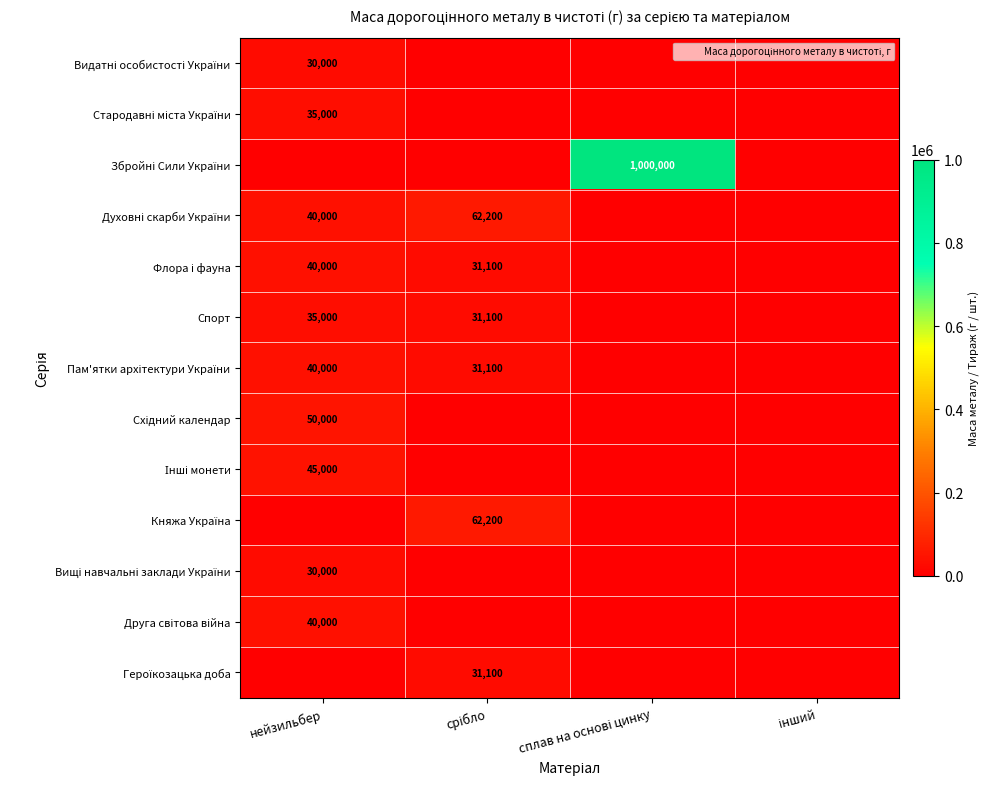

What is the maximum value shown in the chart?

1000000